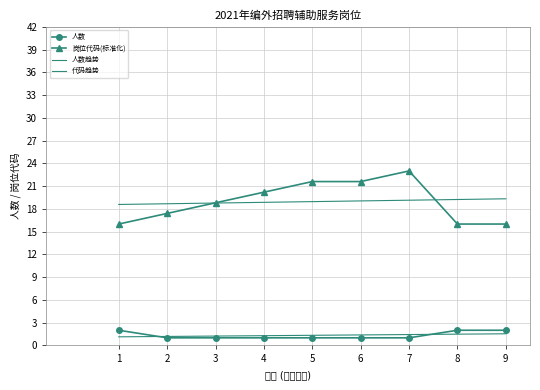

What is the difference between the highest and lowest values at 9?

17.8